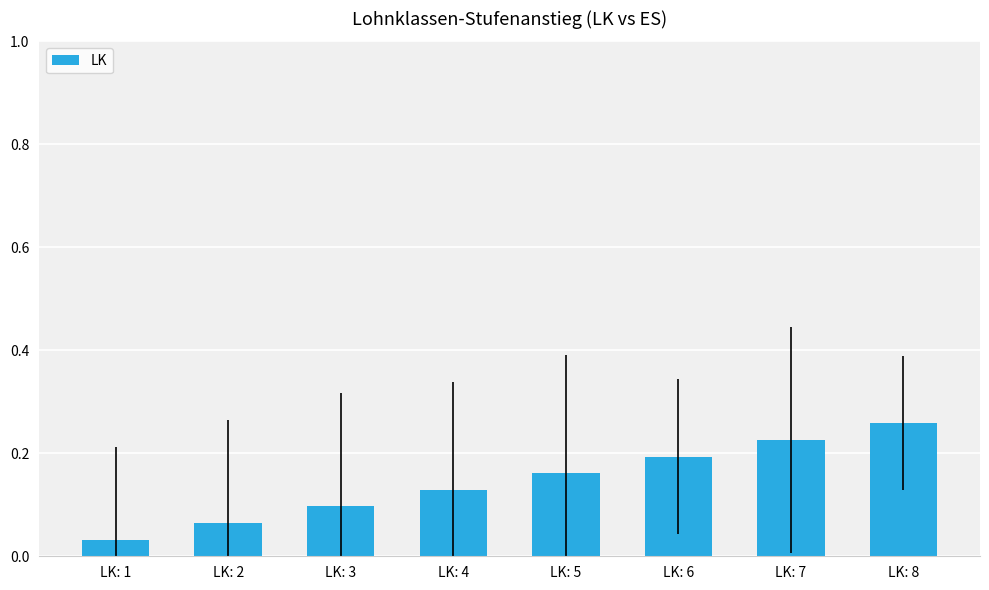

What is the sum of all values?

1.2